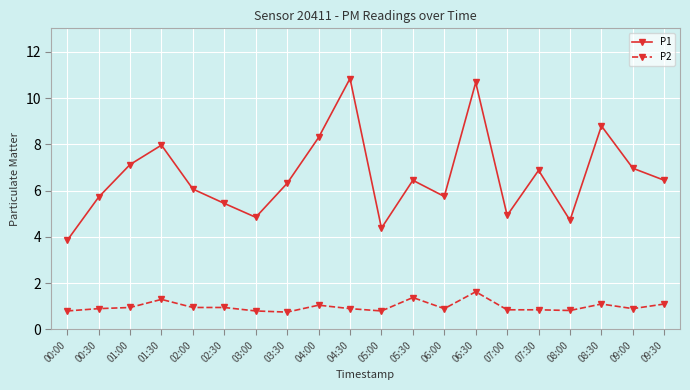

What is the spread (max minus min) of values at 01:30?

6.7